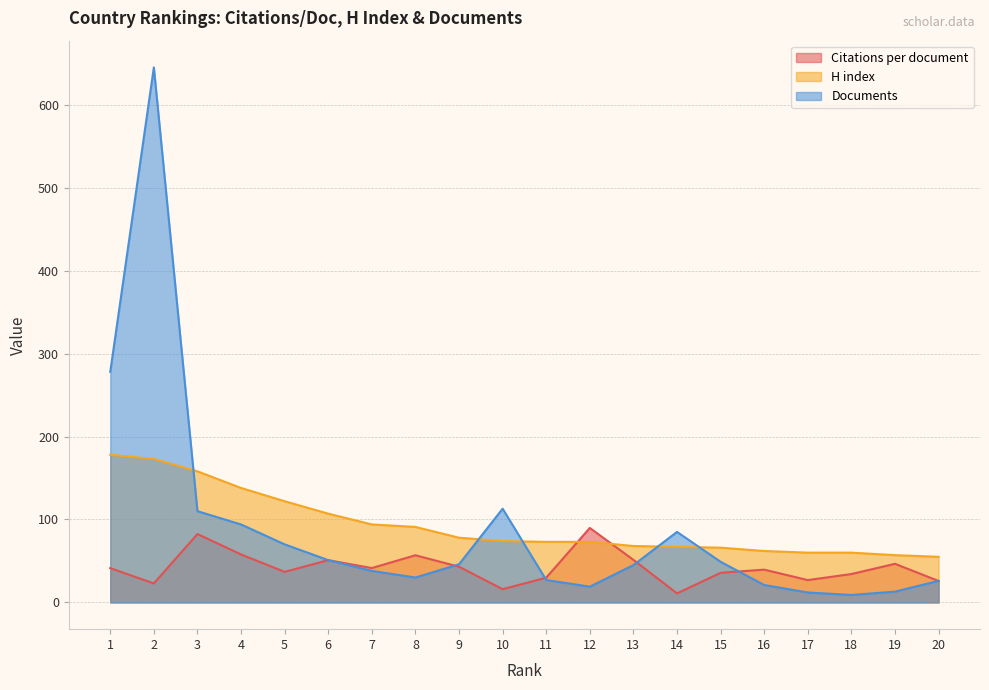

What is the value of the Citations per document point at the 13th from the left?

51.3